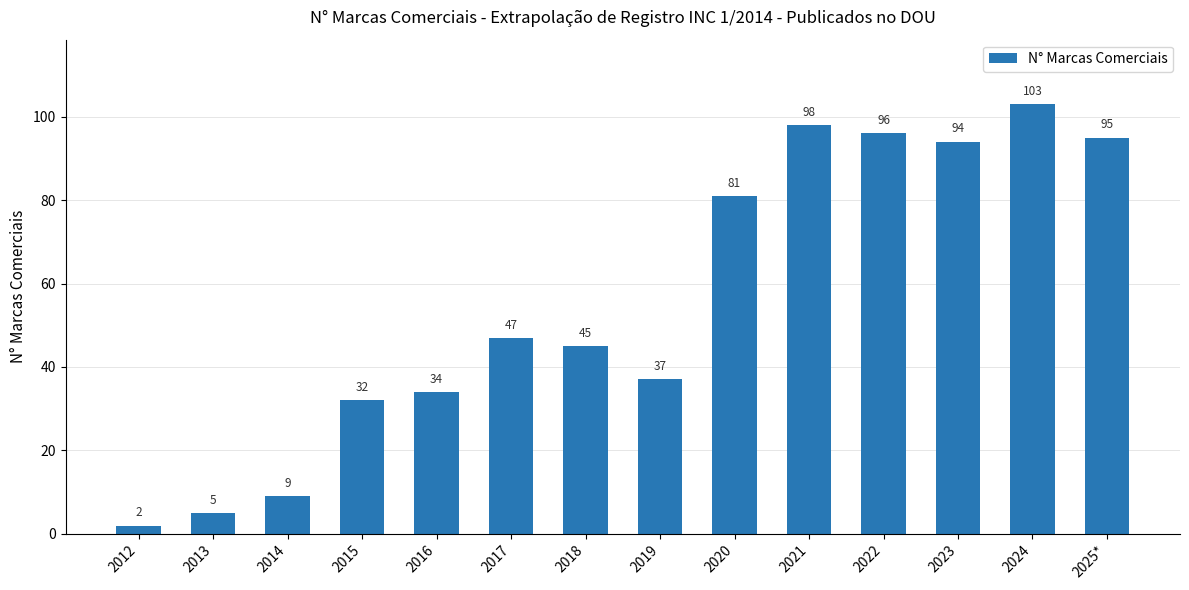

Between 2018 and 2017, which is larger?

2017